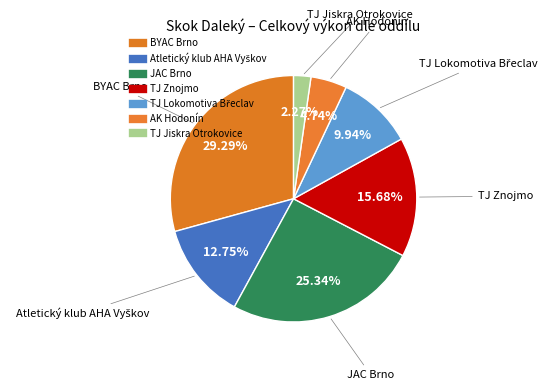

What is the smallest slice in the pie chart?

TJ Jiskra Otrokovice